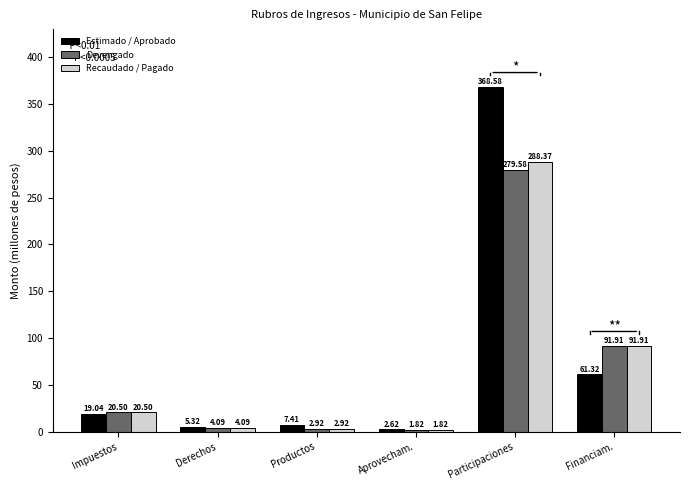

Which series has the largest range (max minus min)?

Estimado / Aprobado